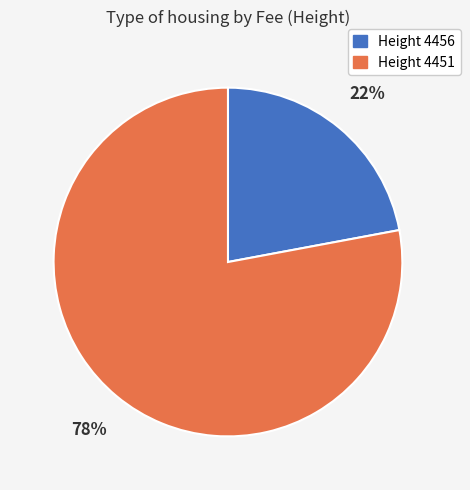

True or false: Height 4451 accounts for 78% of the total.

True